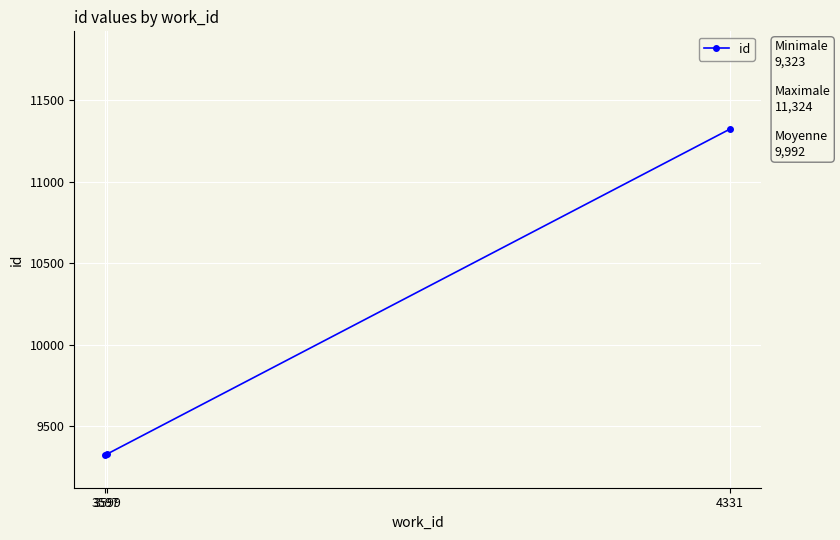

What is the maximum value shown in the chart?

11324